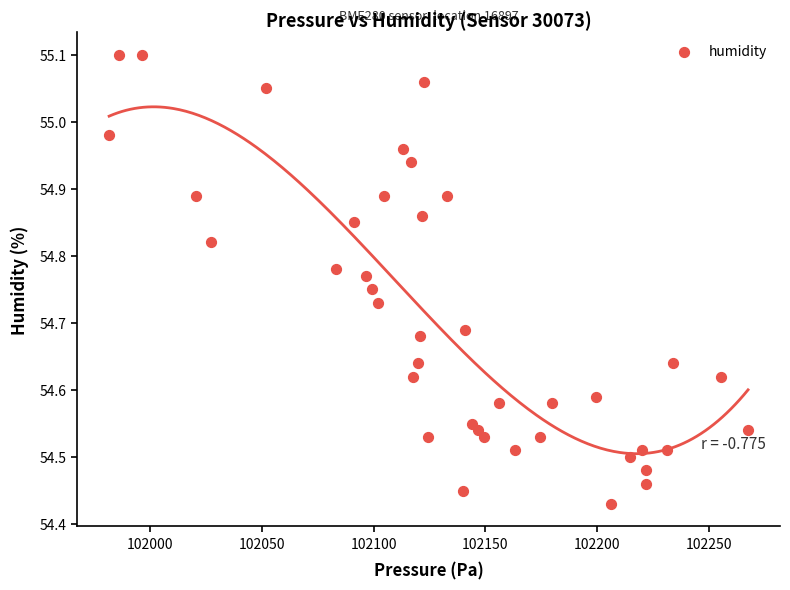

What is the range of Y values (max minus min)?

0.7